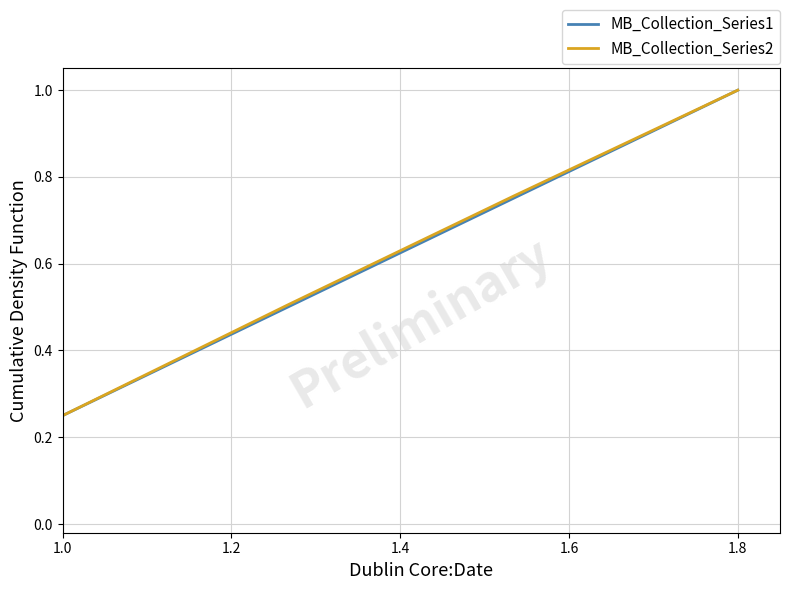

At how many categories does at least one series exceed 0?

4